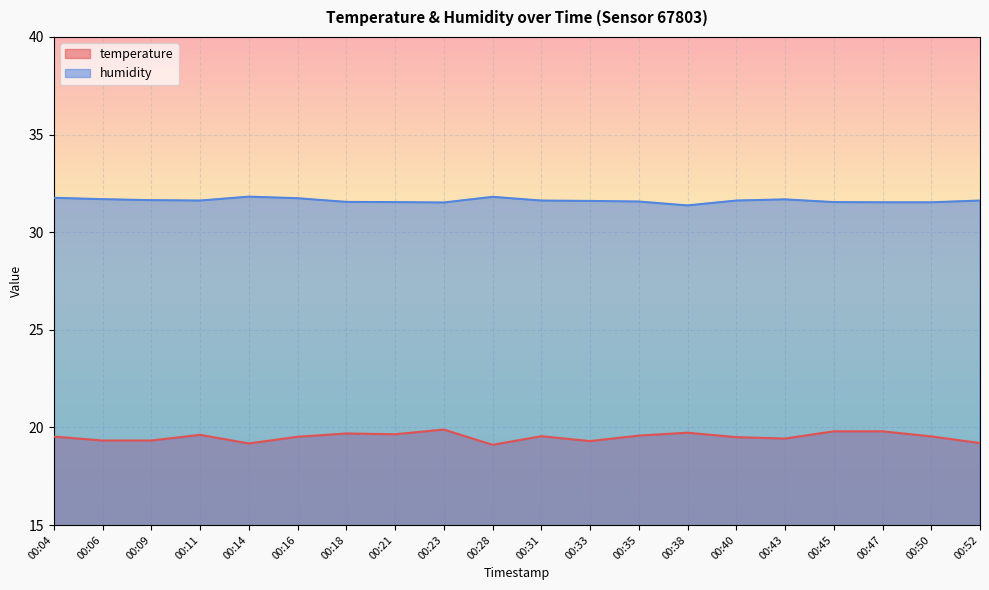

What is the difference between the highest and lowest values at 00:11?

12.0